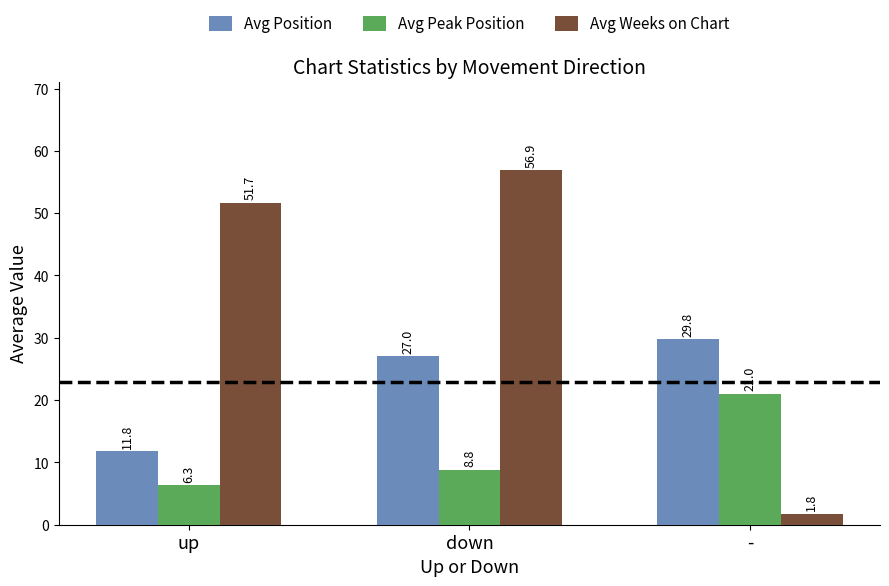

Rank the categories by Avg Weeks on Chart value from lowest to highest.

-, up, down